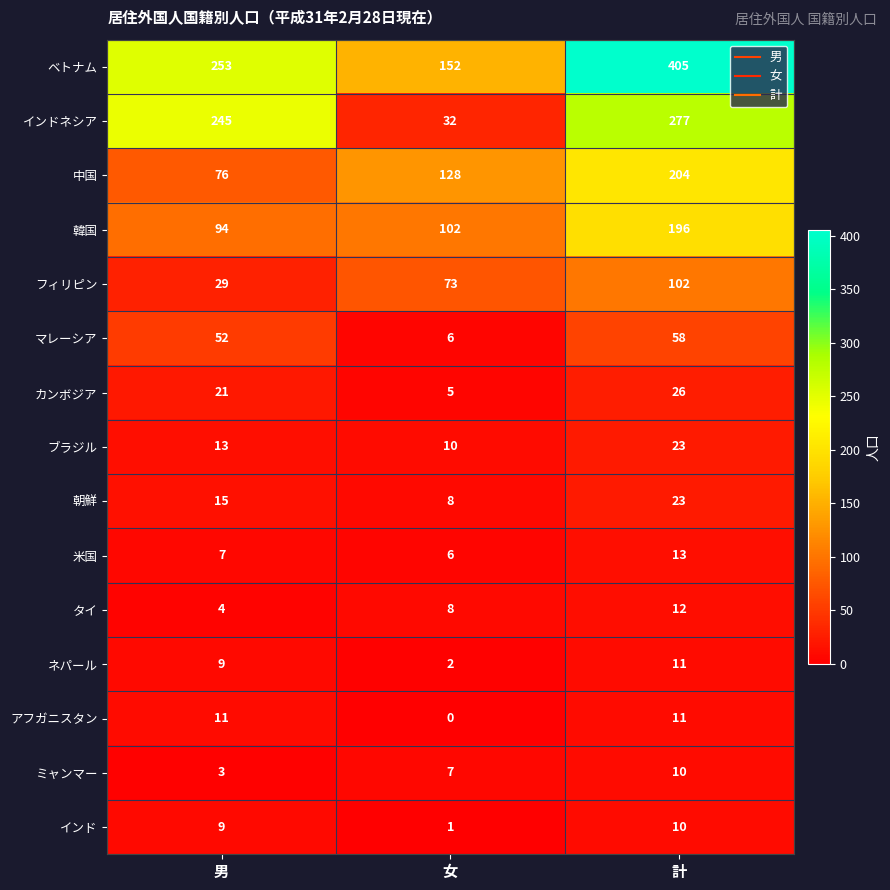

What is the maximum value for 米国?

13